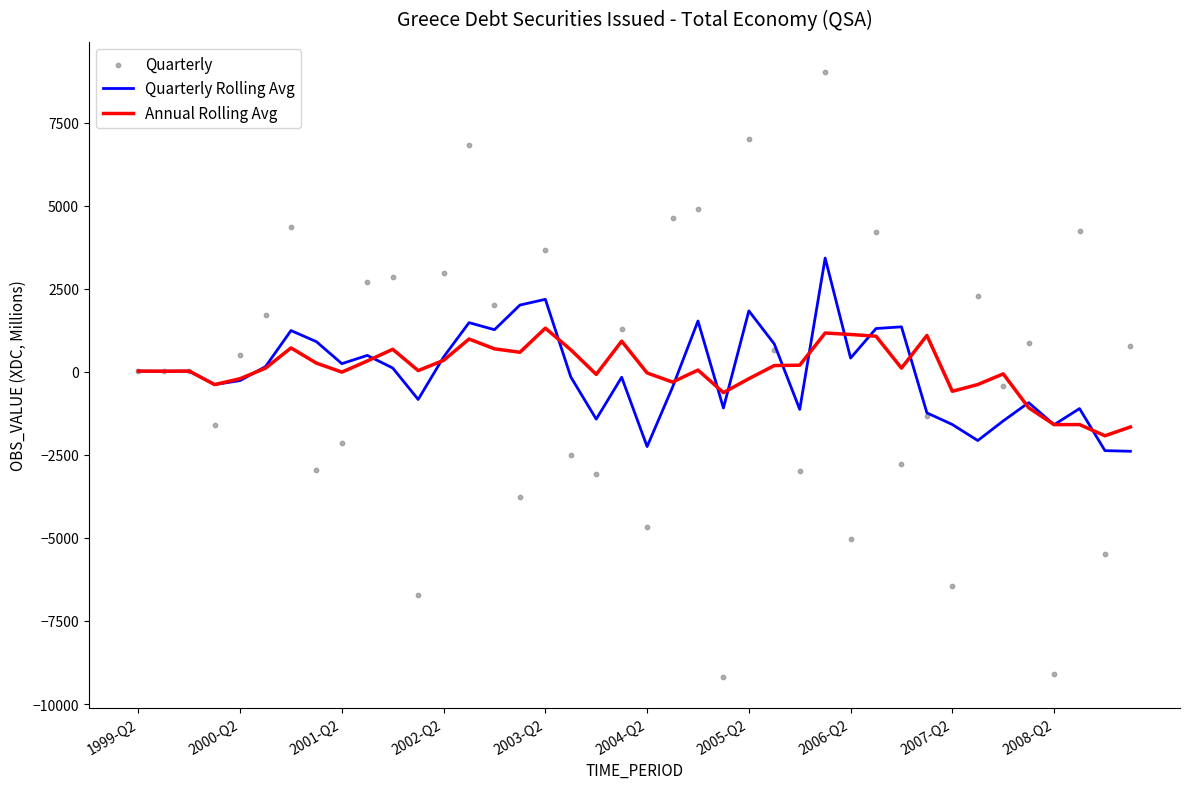

What are all the series names shown in the legend?

Quarterly Rolling Avg, Annual Rolling Avg, Quarterly